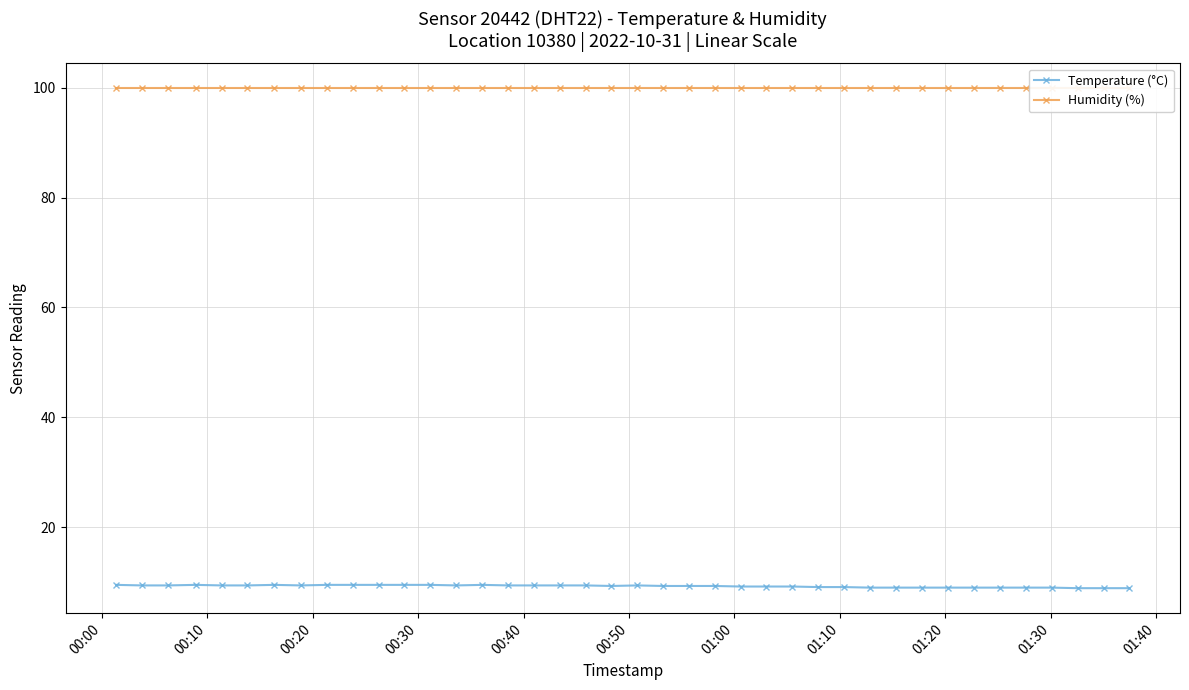

What is the greatest value displayed?

99.9